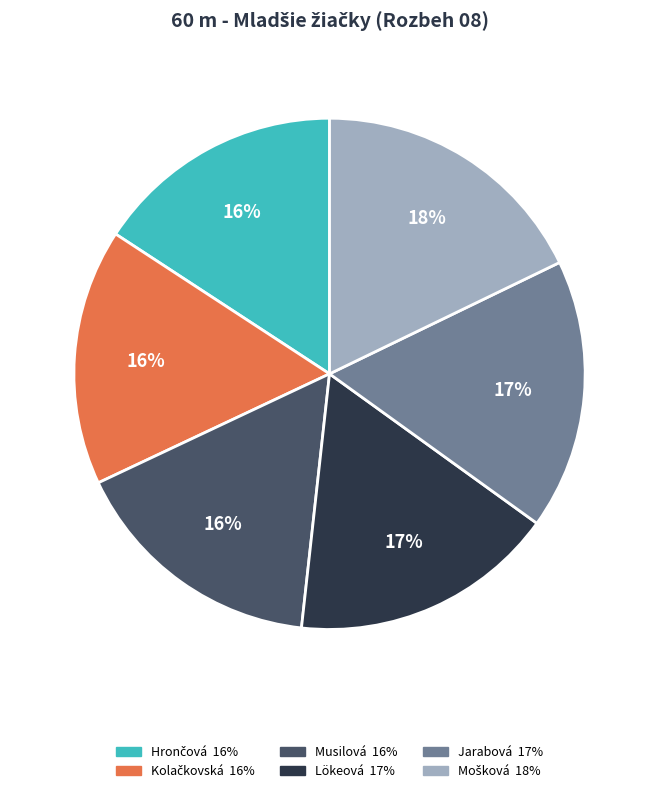

Is there a majority slice in this chart?

No